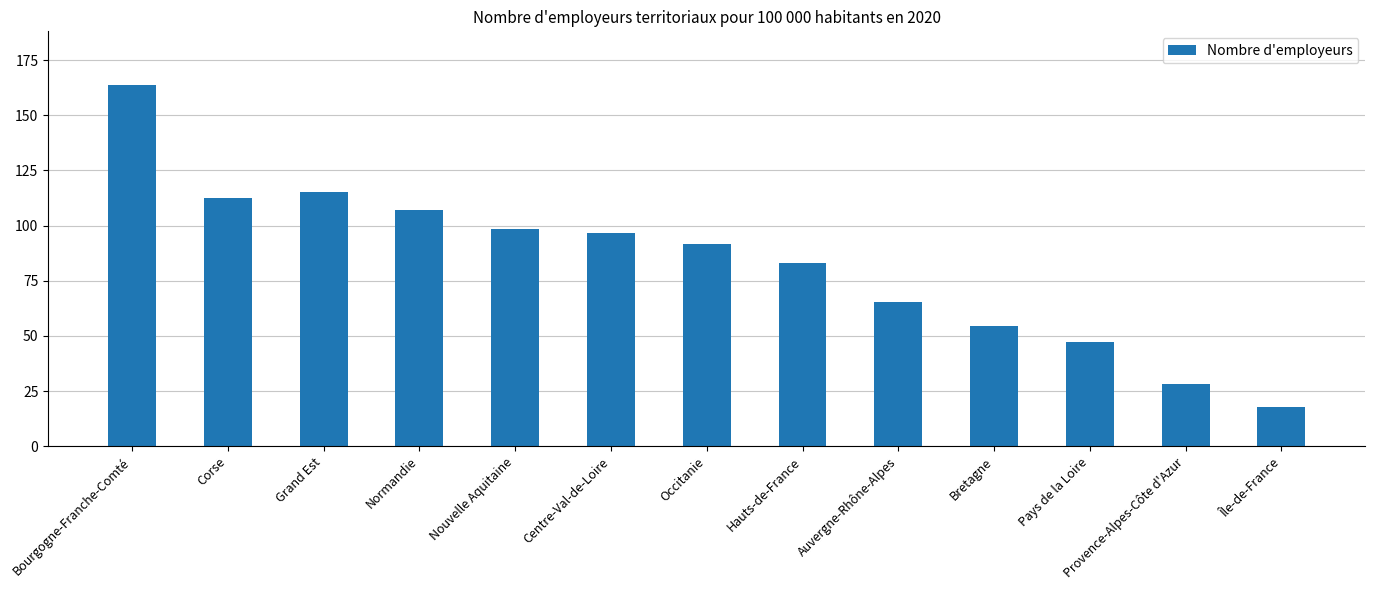

Is it true that the value at Pays de la Loire is 47.1?

True